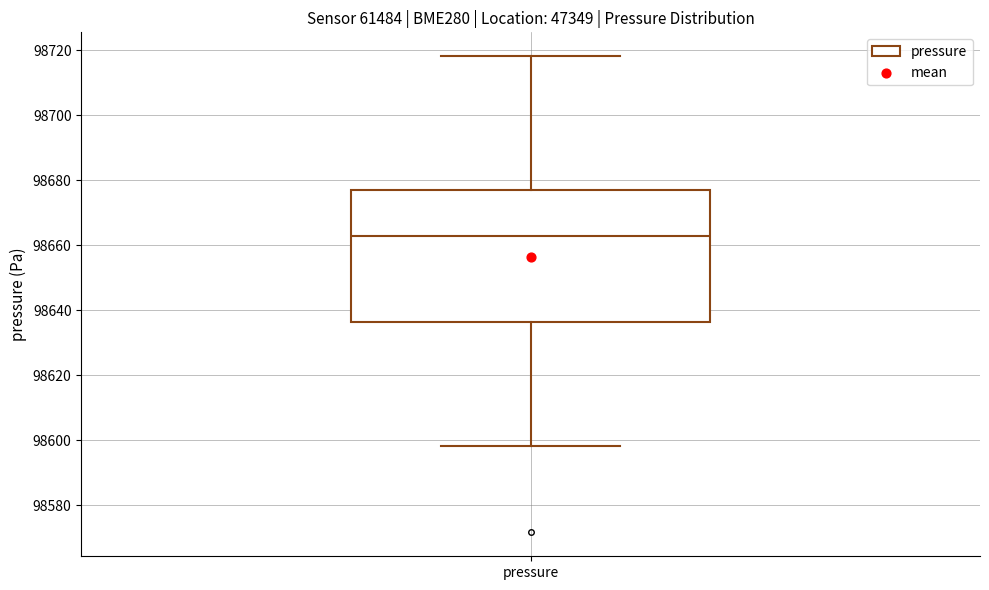

Where is the lower edge of the box for pressure on the y-axis? The values are not printed on the chart, so give them approximately, as read against the axis.

98636